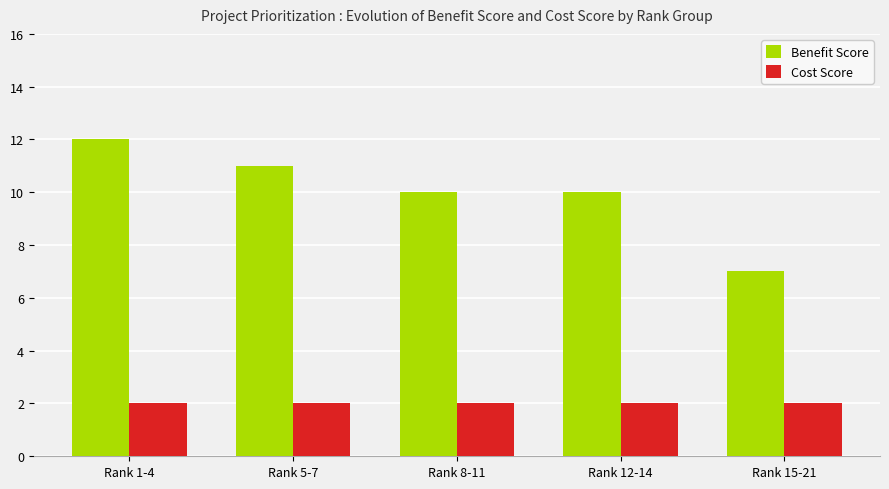

Count the number of categories in the chart.

5